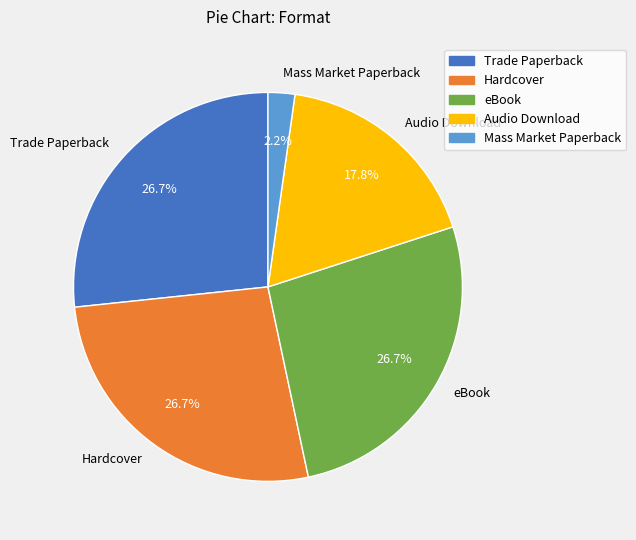

What percentage is the Audio Download slice, to the nearest percent?

18%